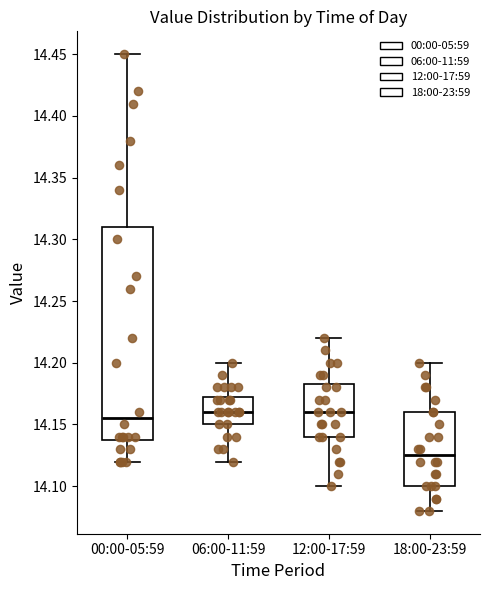

Which box has the lowest median line?

18:00-23:59